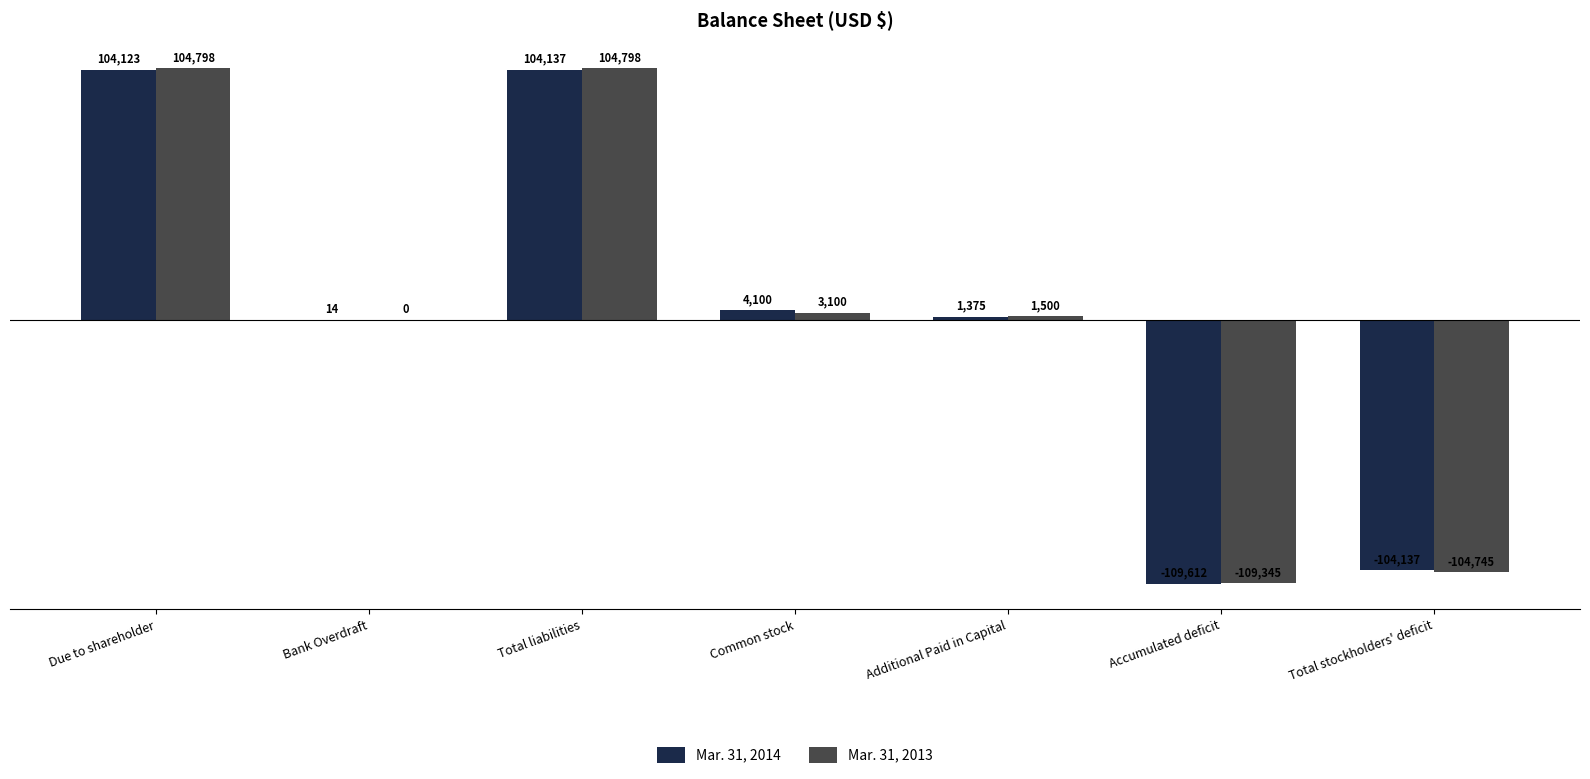

Reading left to right, transcribe all the data shown in this chart.

Mar. 31, 2014: Due to shareholder=104123	Bank Overdraft=14	Total liabilities=104137	Common stock=4100	Additional Paid in Capital=1375	Accumulated deficit=-109612	Total stockholders' deficit=-104137
Mar. 31, 2013: Due to shareholder=104798	Bank Overdraft=0	Total liabilities=104798	Common stock=3100	Additional Paid in Capital=1500	Accumulated deficit=-109345	Total stockholders' deficit=-104745